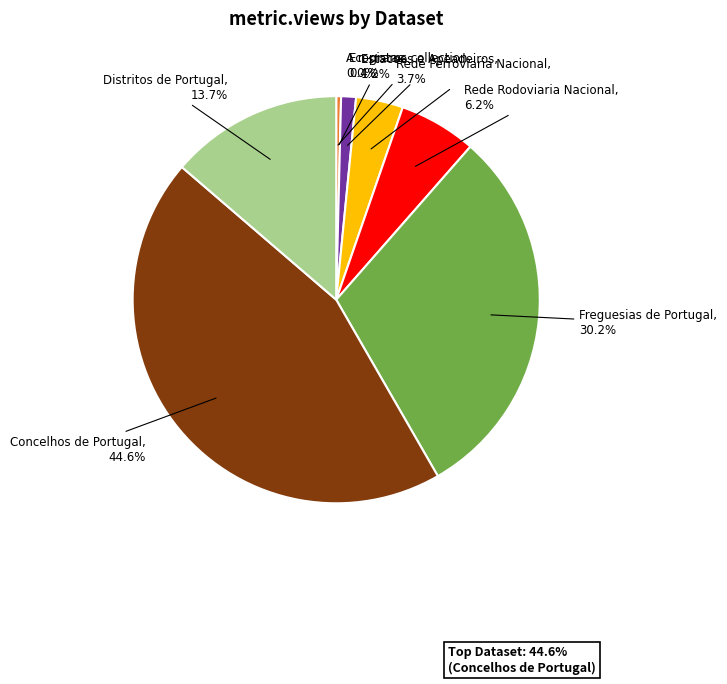

Which category has the biggest portion of the pie?

Concelhos de Portugal